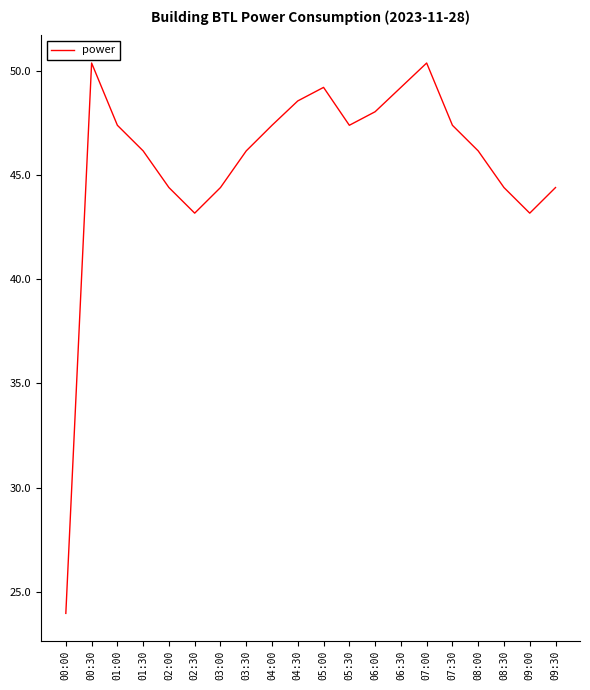

What position from the right is 07:00?

6